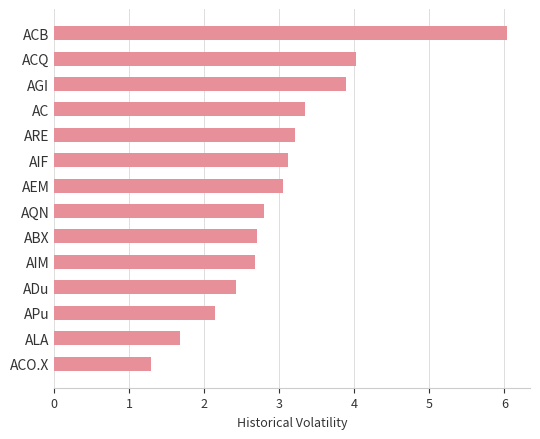

What is the maximum value shown in the chart?

6.0